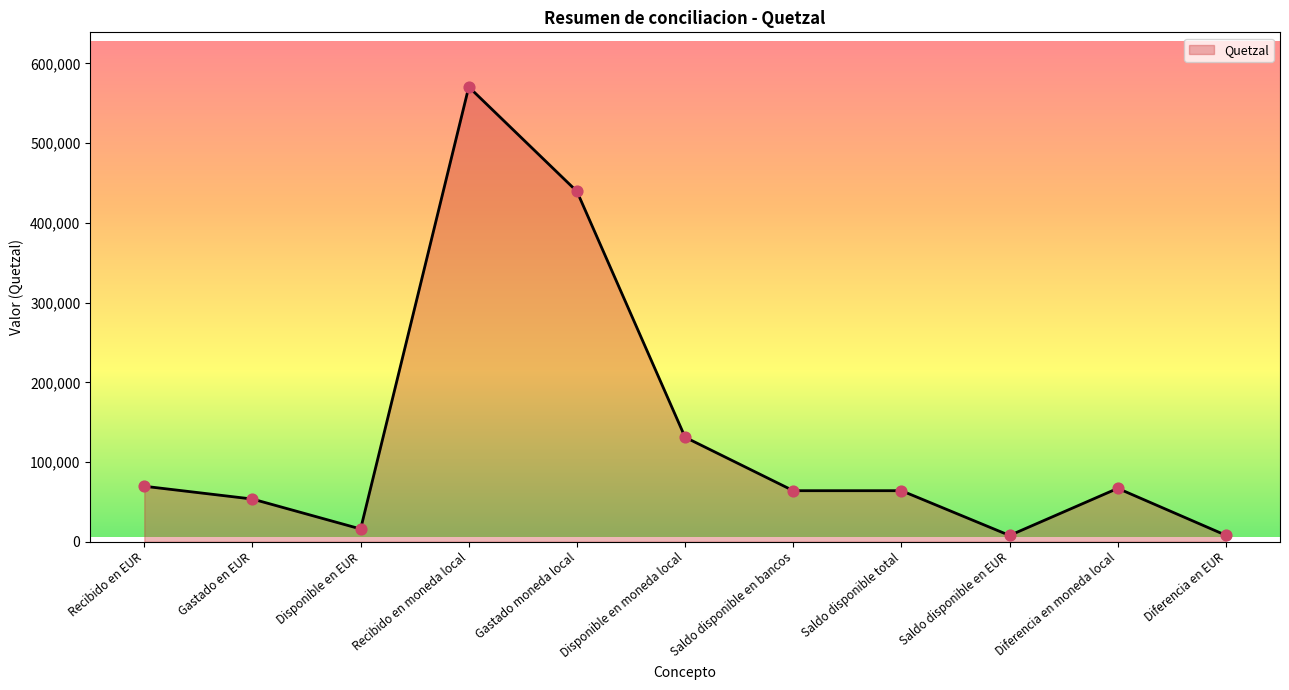

What is the ratio of the value at Recibido en EUR to the value at Diferencia en moneda local?

1.0